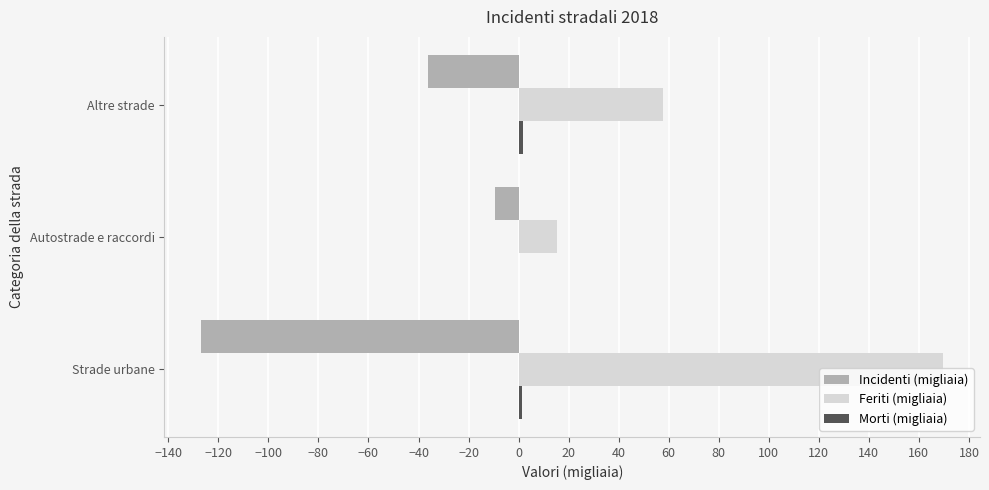

At which category is the sum across all series the highest?

Strade urbane